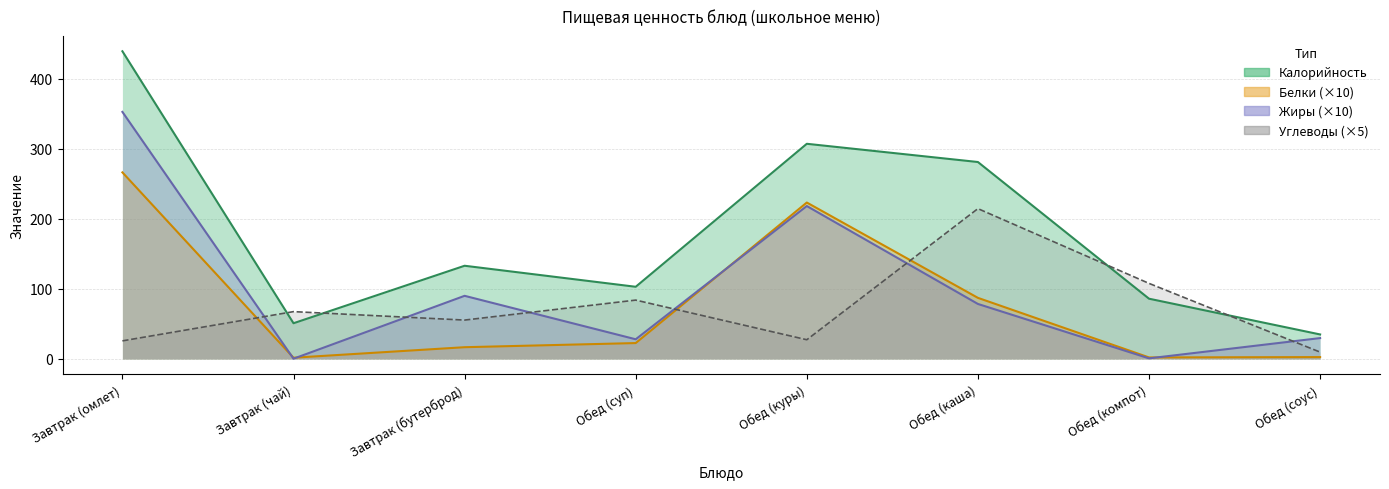

True or false: Калорийность has a value of 307.0 at Обед (куры).

True